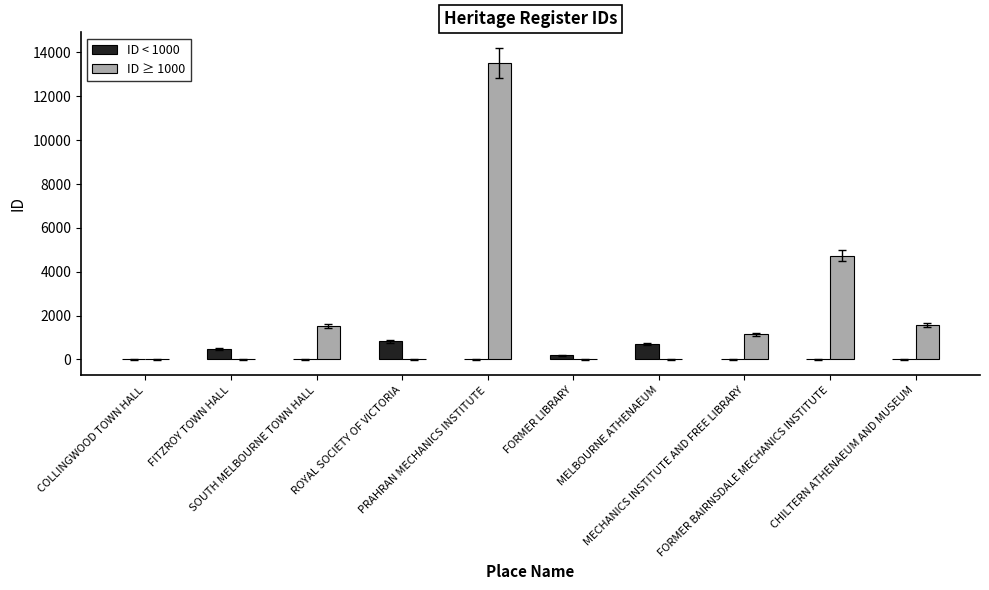

What is the approximate value of ID ≥ 1000 at PRAHRAN MECHANICS INSTITUTE?

13519